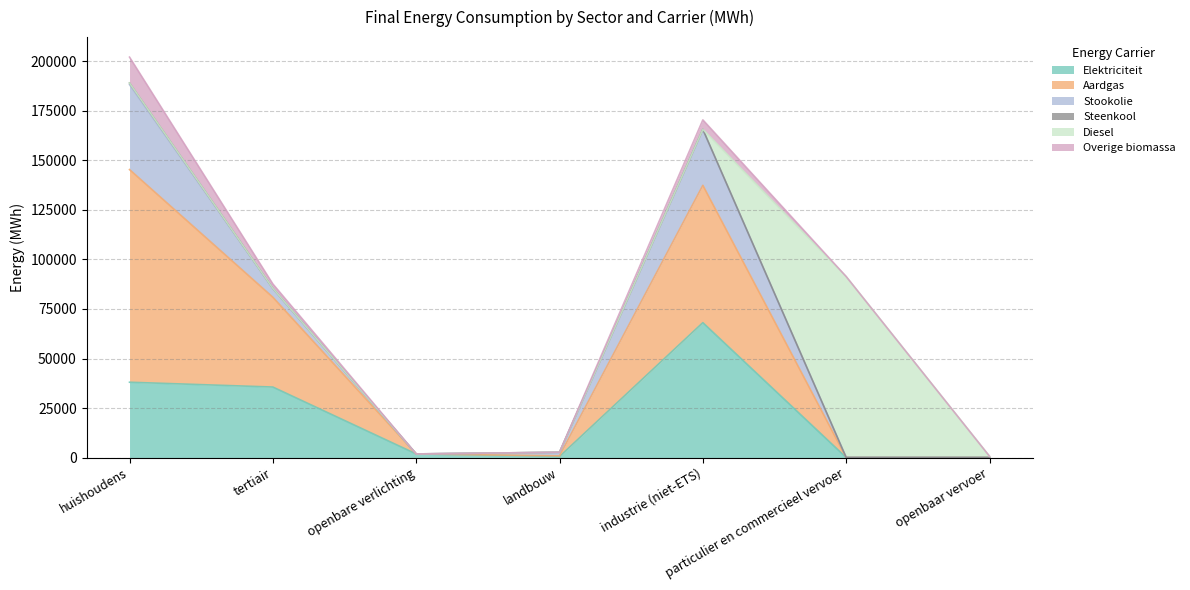

At which category is the sum across all series the highest?

huishoudens